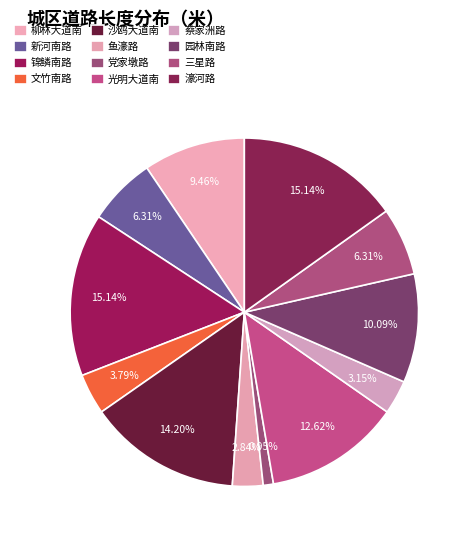

How many slices are in this pie chart?

12